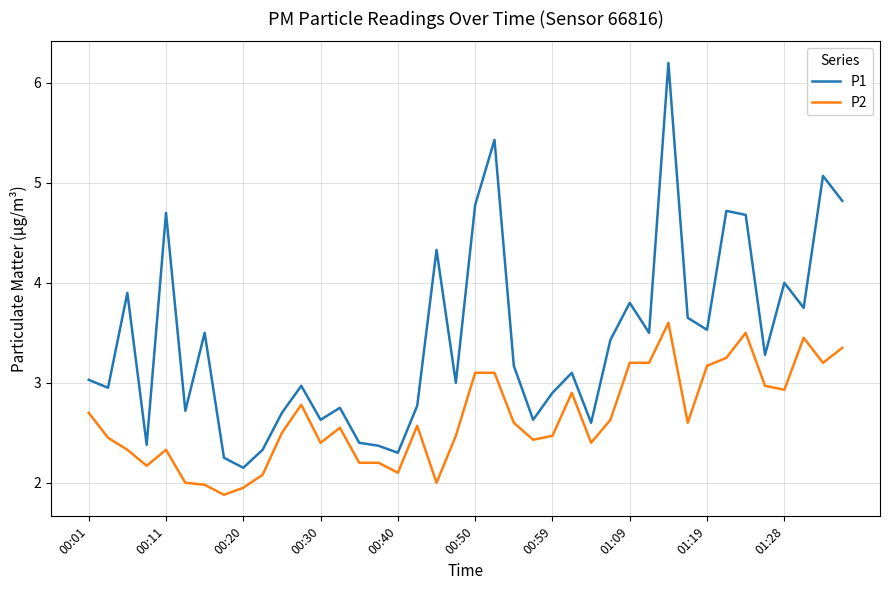

How many lines are shown in the chart?

2